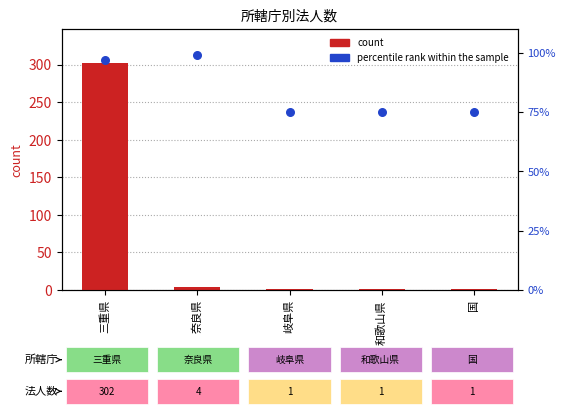

What is the total value across all series at 国?

76